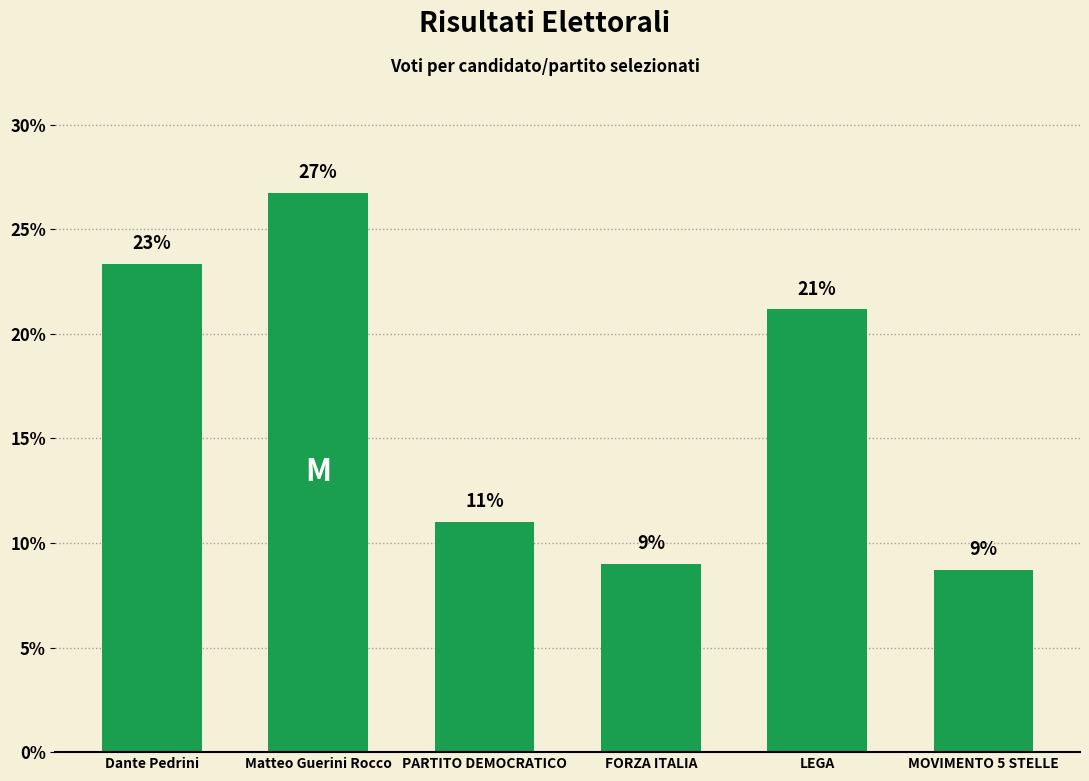

How many values exceed 21?

3